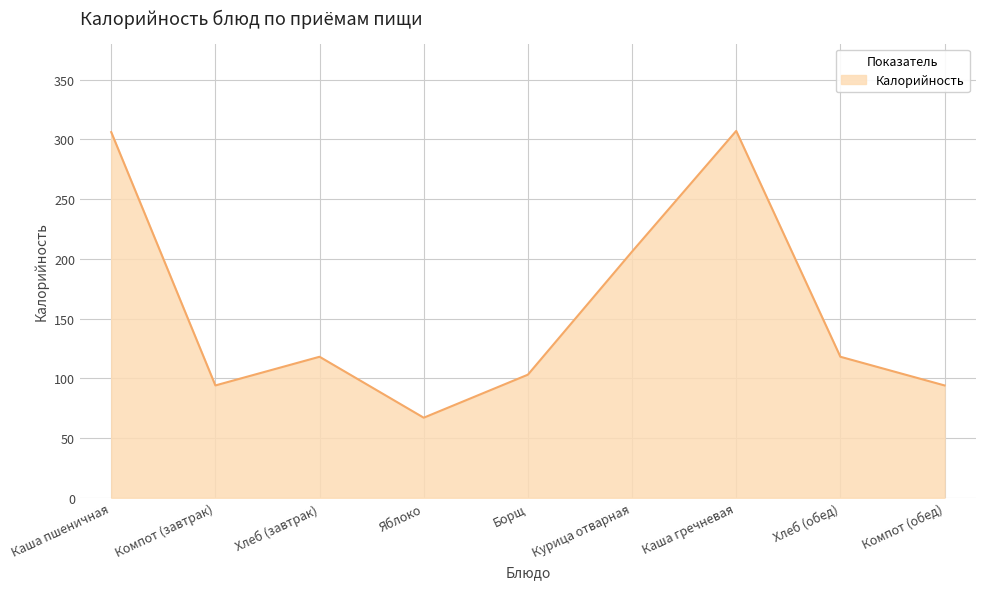

What is the sum of the values at Хлеб (обед) and Каша пшеничная?

424